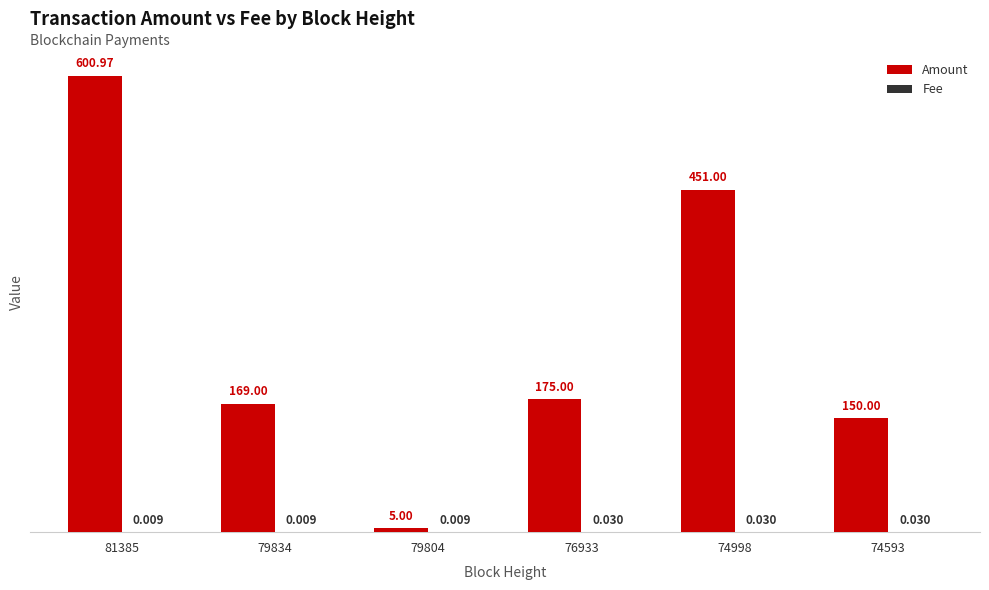

Between 79804 and 74593, which series saw the biggest shift?

Amount